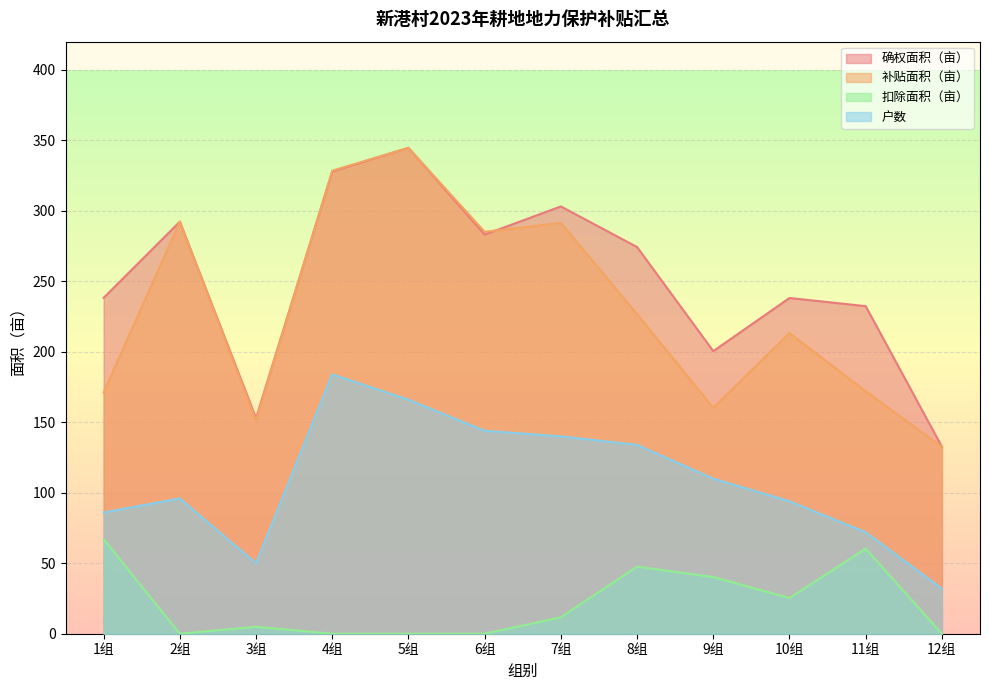

What is the difference between the 户数 values at 2组 and 10组?

2.0